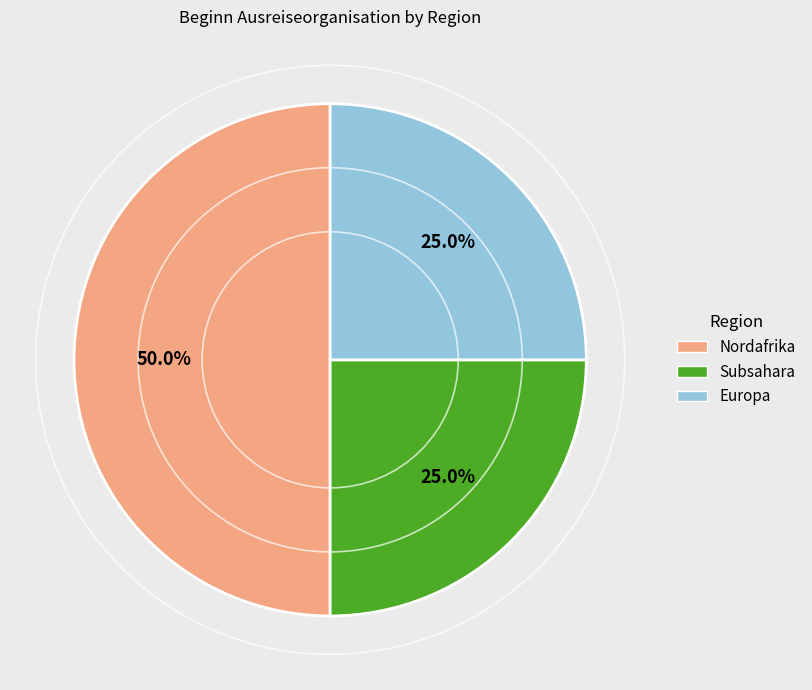

Which has a higher value, Europa or Nordafrika?

Nordafrika